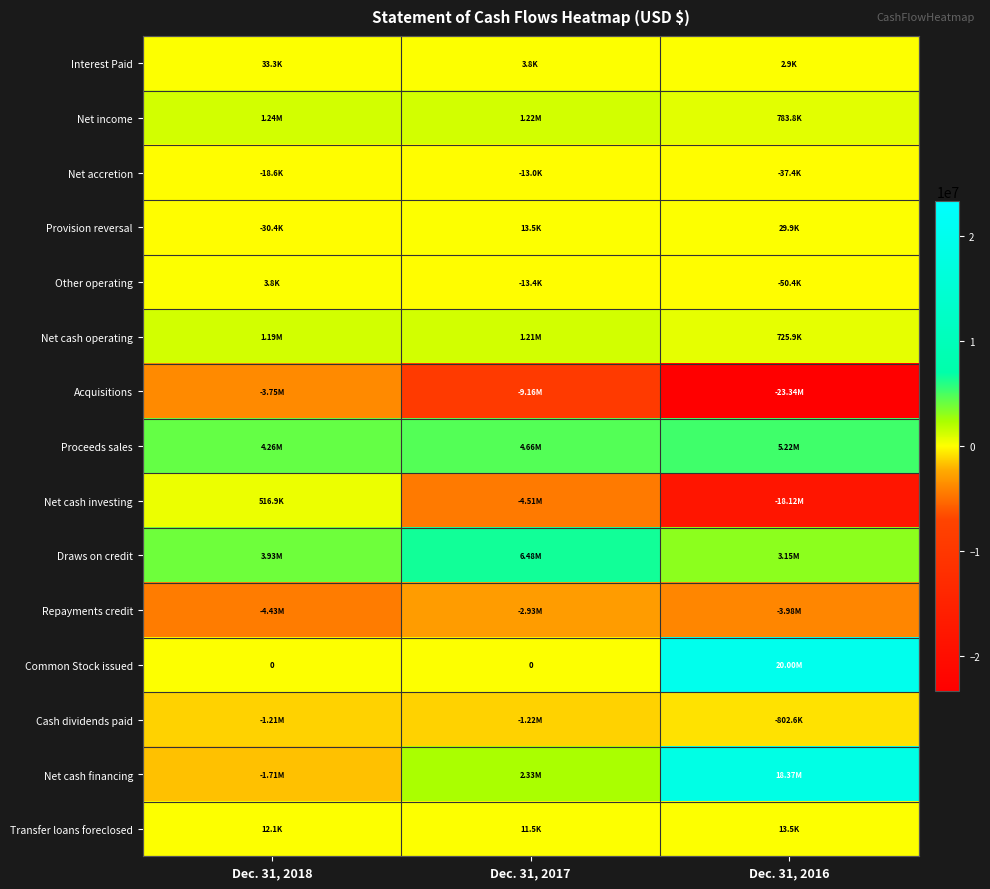

What is the maximum value shown in the chart?

20000050